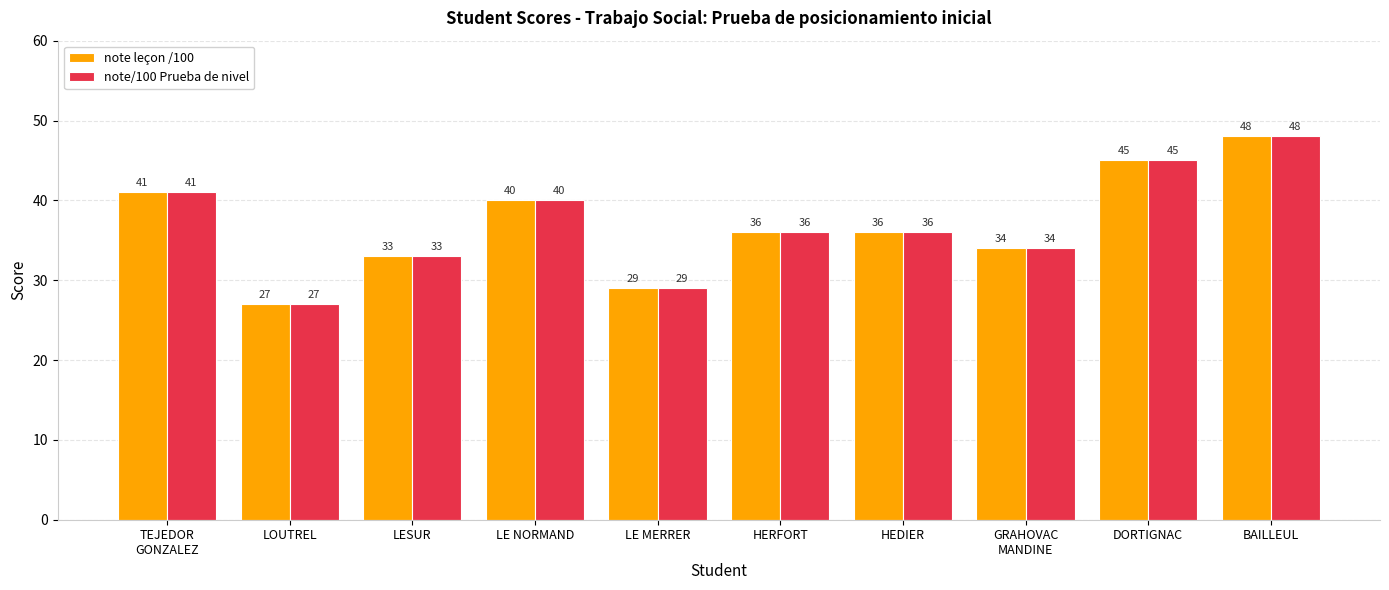

What is the difference between the maximum and minimum values in the note leçon /100 series?

21